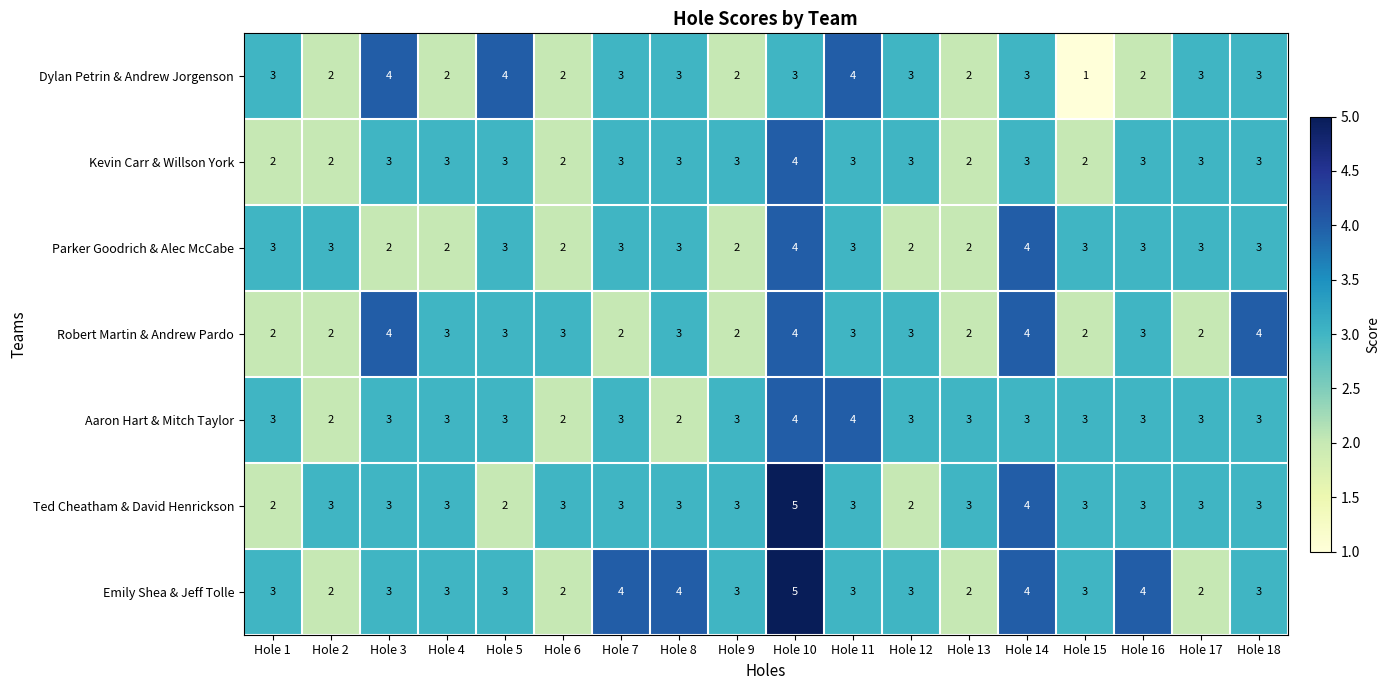

Which series has the largest total across all categories?

Emily Shea & Jeff Tolle